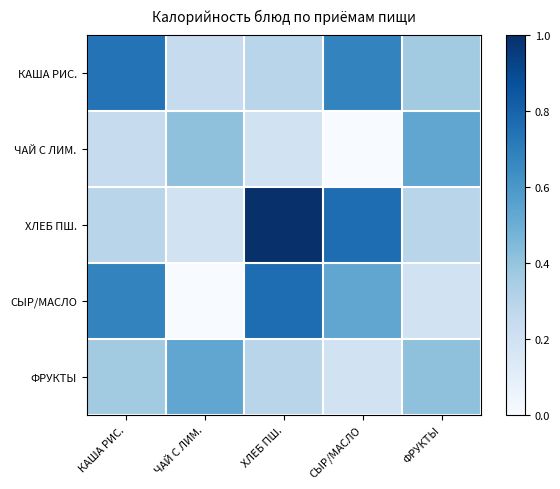

Which label corresponds to the smallest value in the chart?

СЫР/МАСЛО